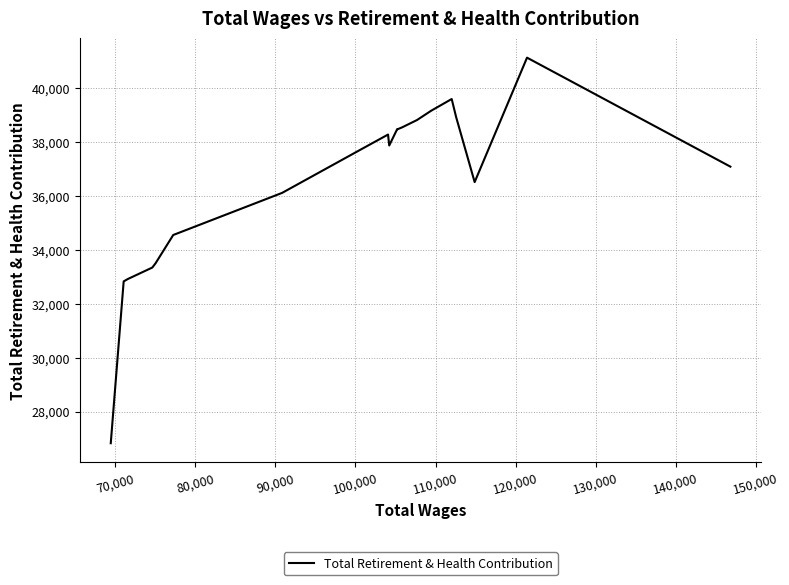

What is the smallest value displayed?

26827